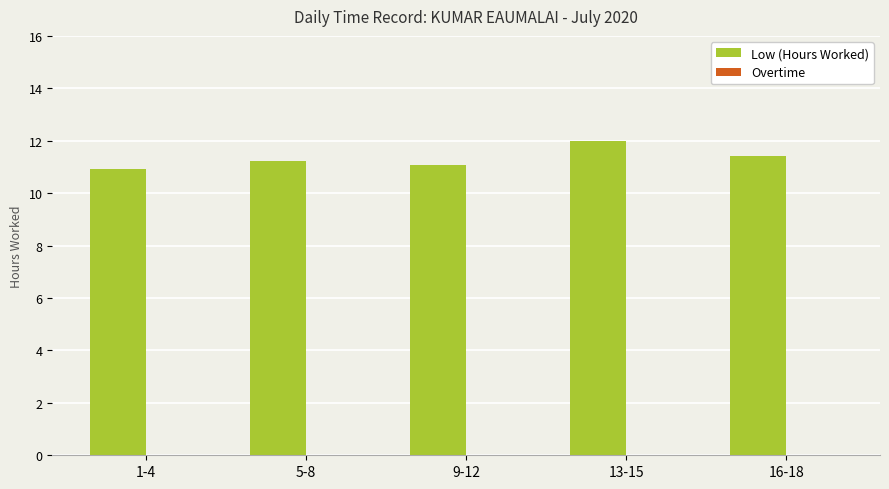

Which category has the highest value across all series?

13-15